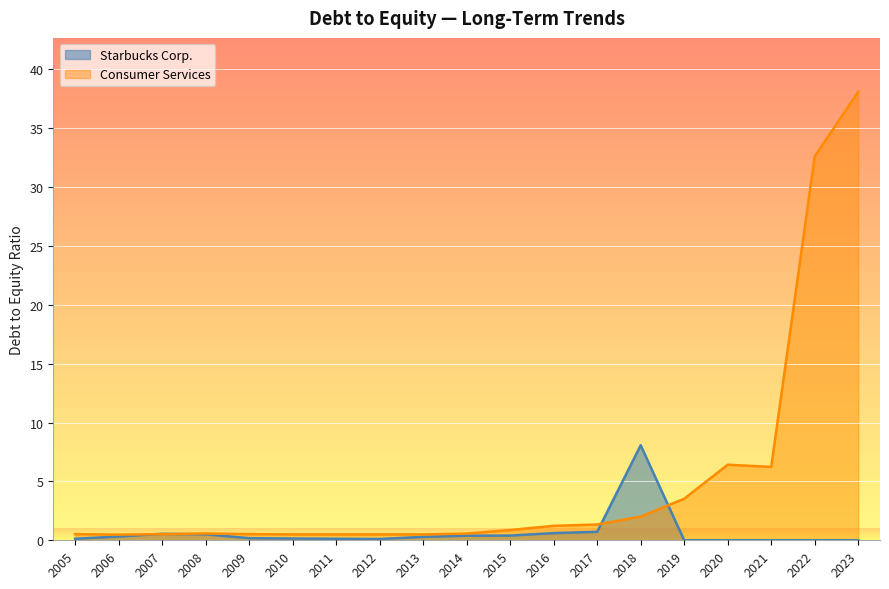

How many lines are shown in the chart?

2